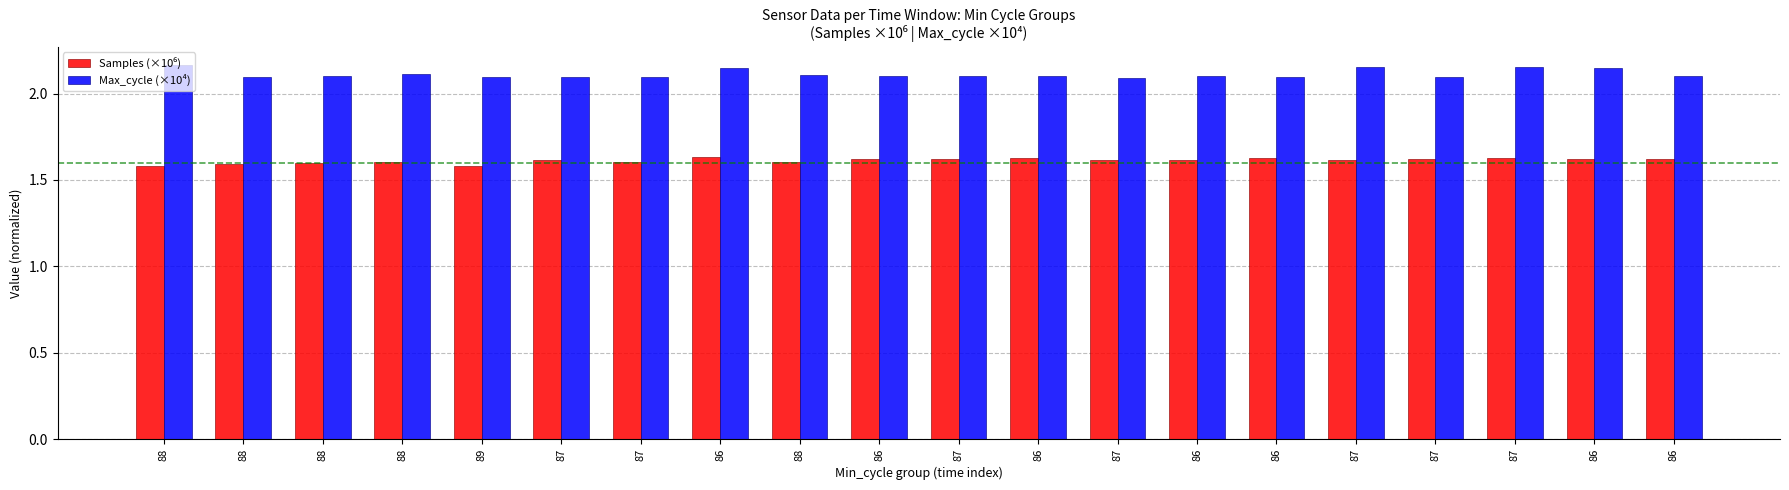

What is the maximum value shown in the chart?

2.2